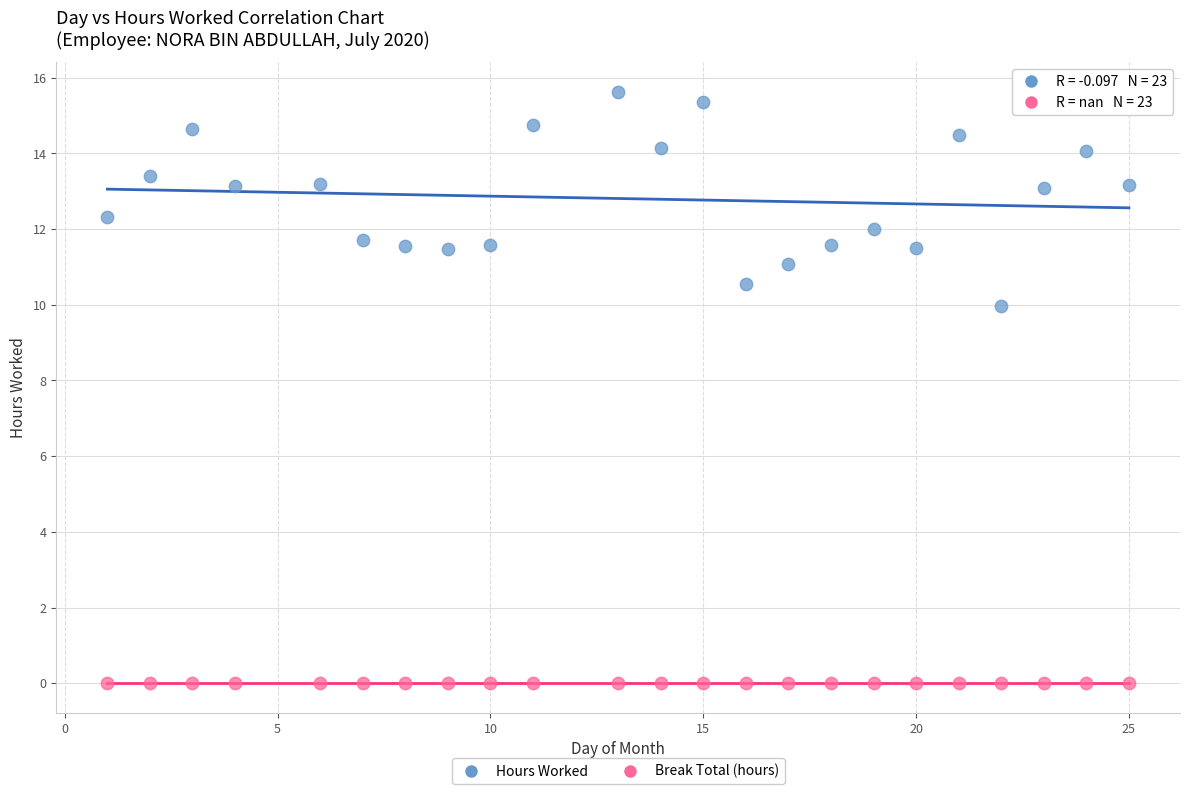

Across all series, what Y value is closest to 7?

10.0